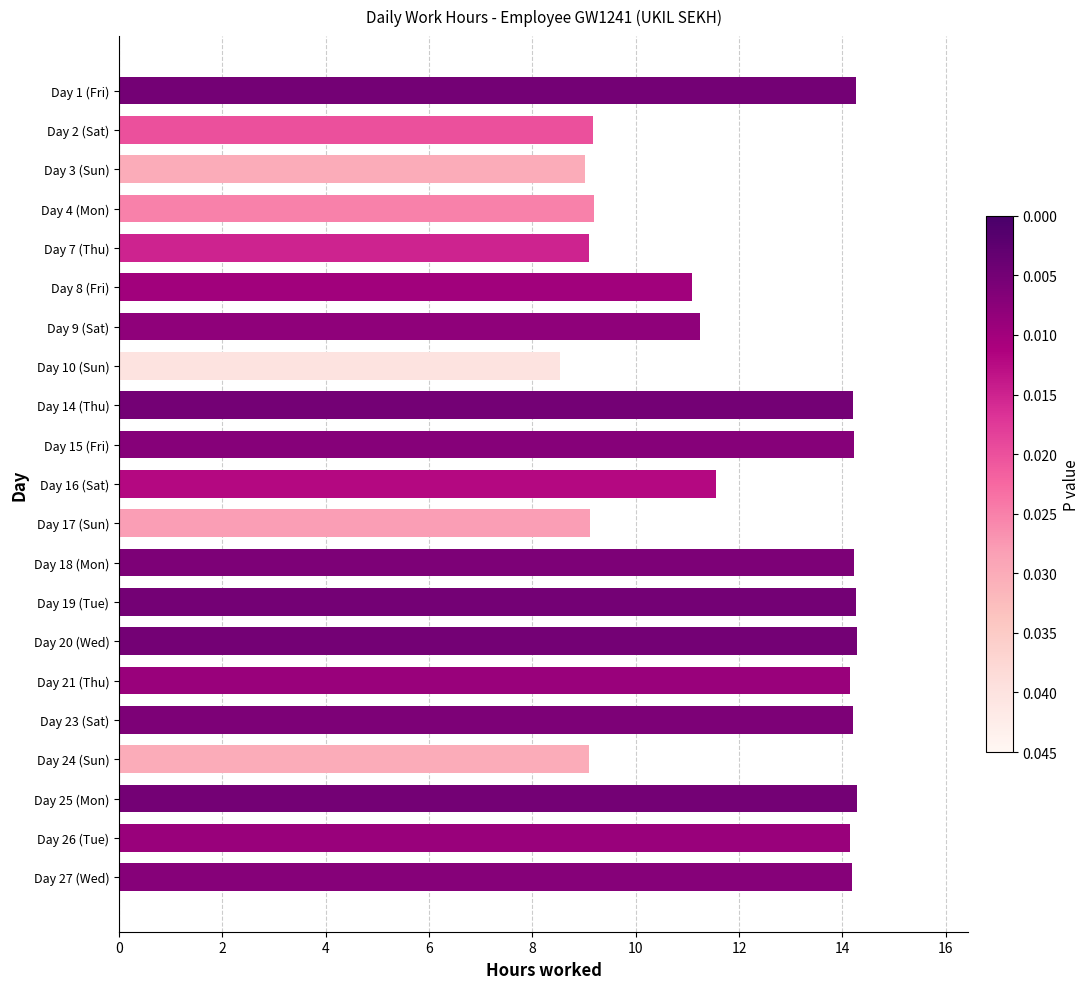

Which has a higher value, Day 27 (Wed) or Day 2 (Sat)?

Day 27 (Wed)